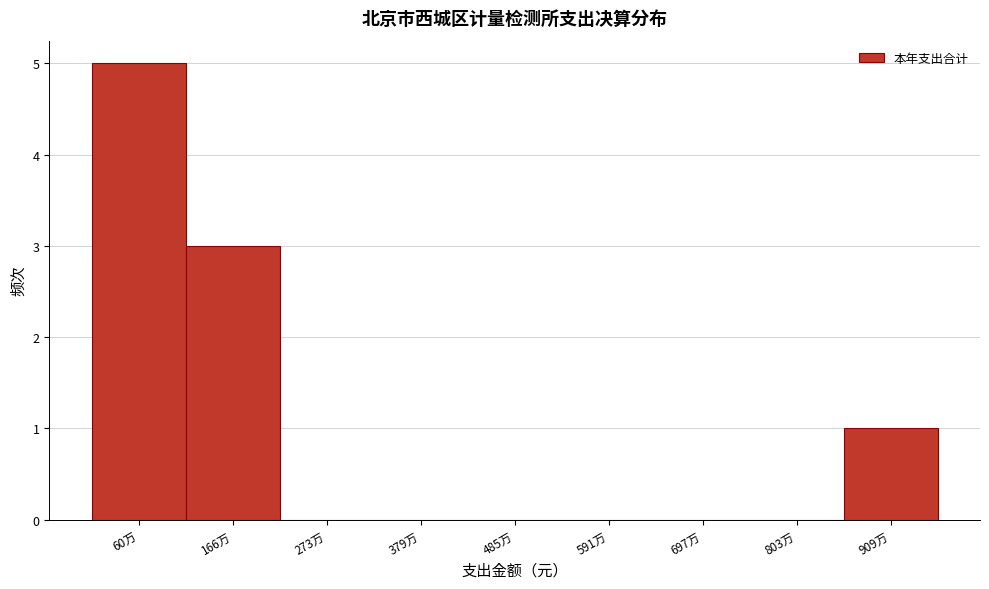

Reading left to right, extract all data points from this chart.

60万=5	166万=3	273万=0	379万=0	485万=0	591万=0	697万=0	803万=0	909万=1